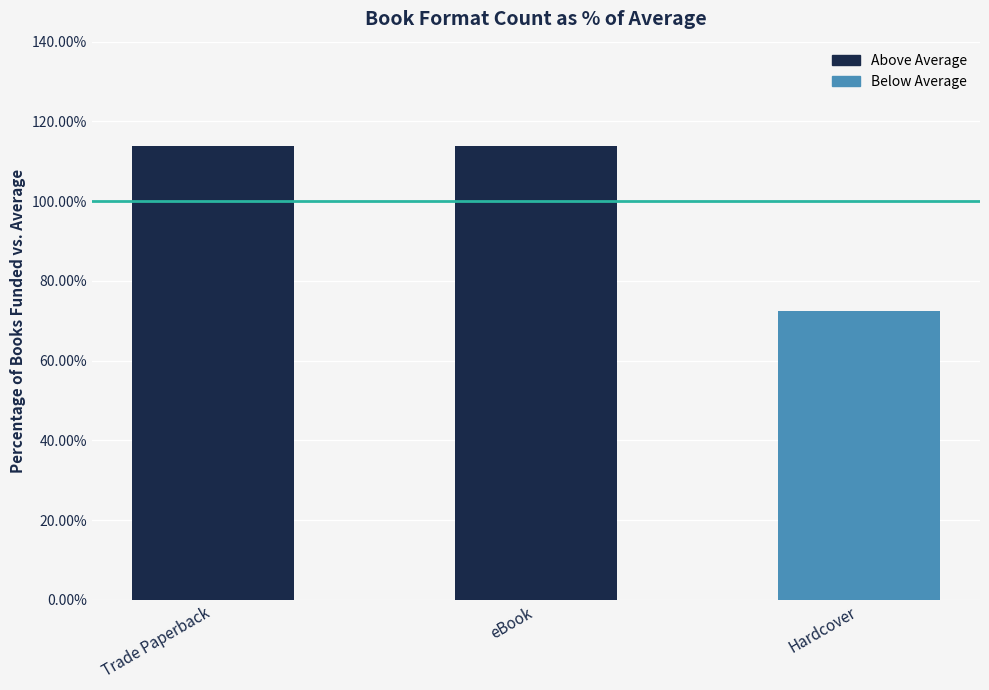

The chart shows a value of 30.9 at Hardcover. True or false?

False